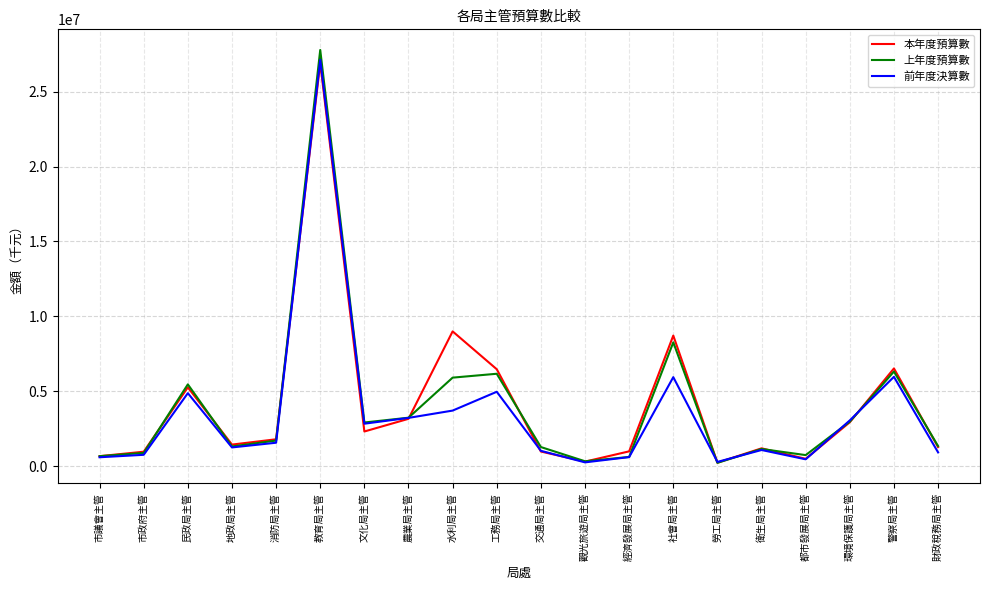

At which category is the sum across all series the highest?

教育局主管